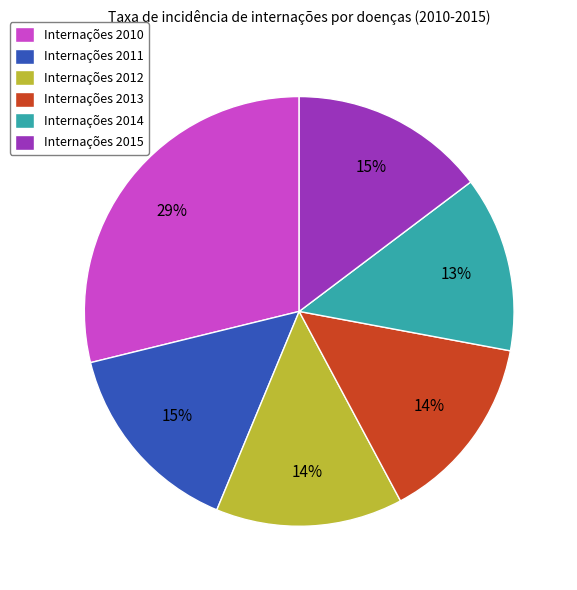

Which has a higher value, Internações 2011 or Internações 2010?

Internações 2010